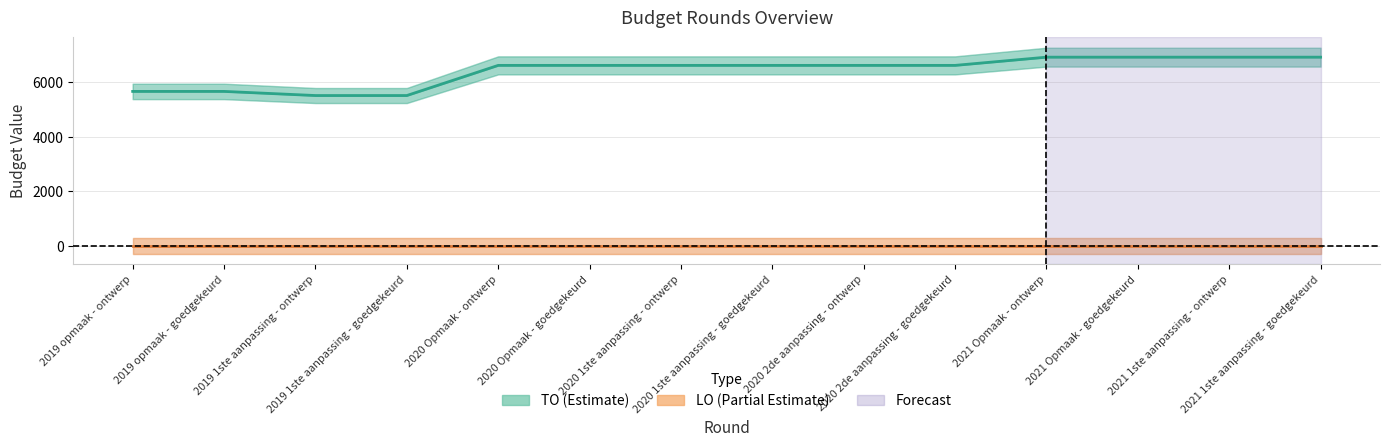

True or false: LO and TO intersect in this chart.

False